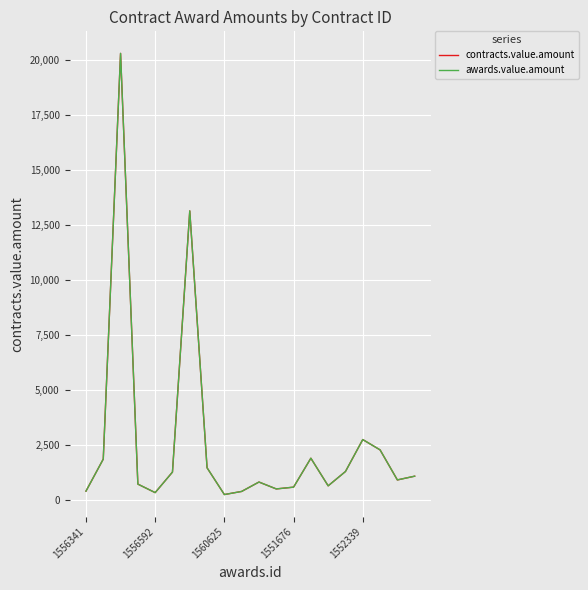

At which label is contracts.value.amount closest to 10255?

6